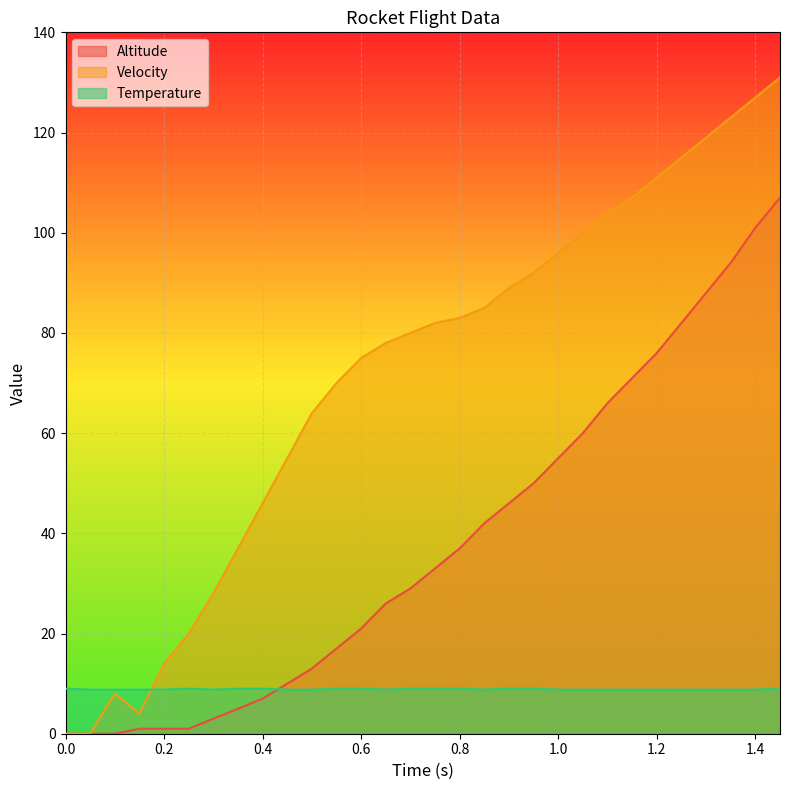

Where is the first local maximum for Velocity?

0.1